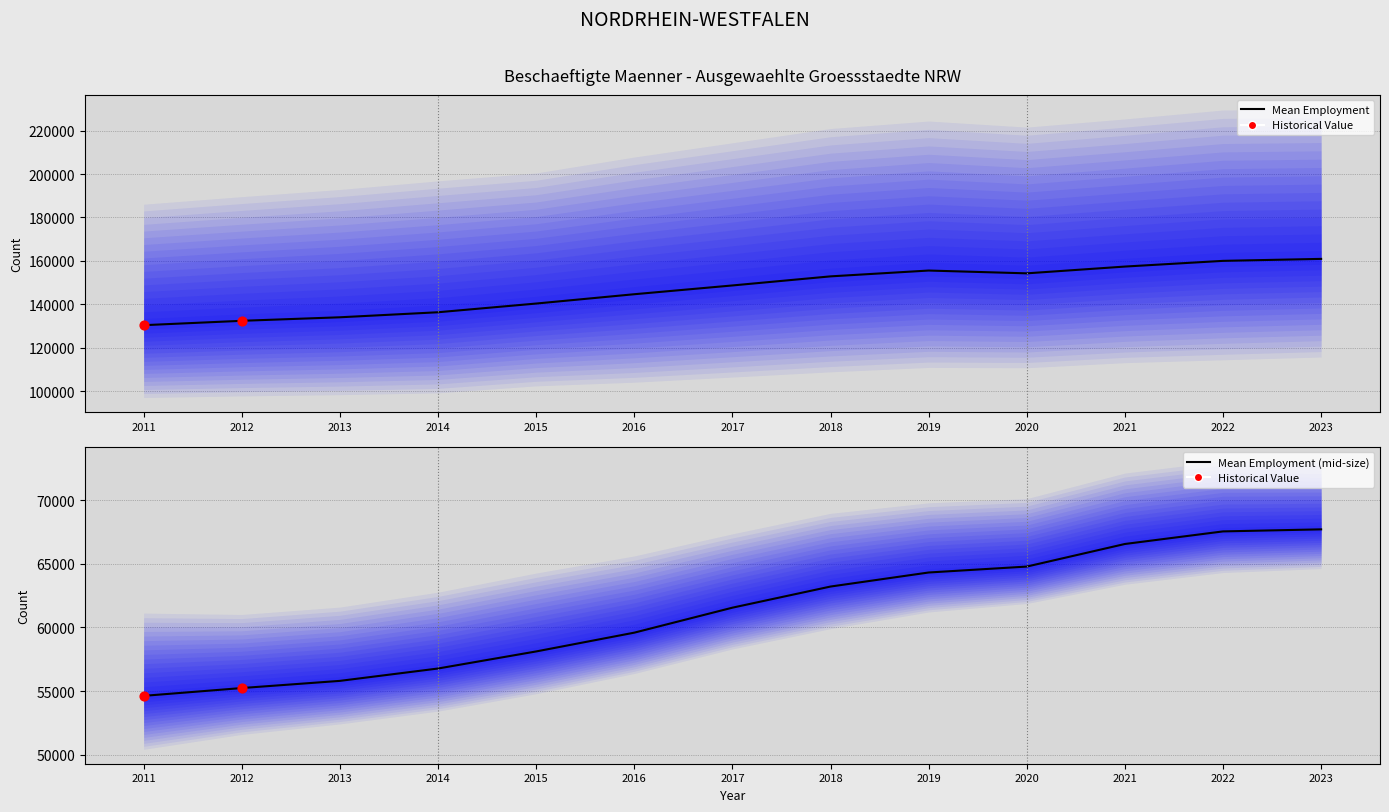

What is the change in value from 2013 to 2022?

+11742.0